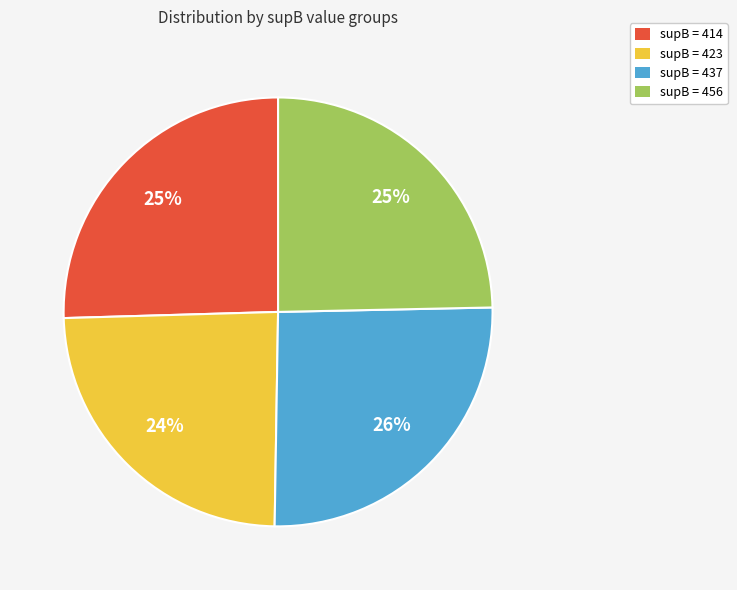

Between supB = 437 and supB = 456, which is larger?

supB = 437